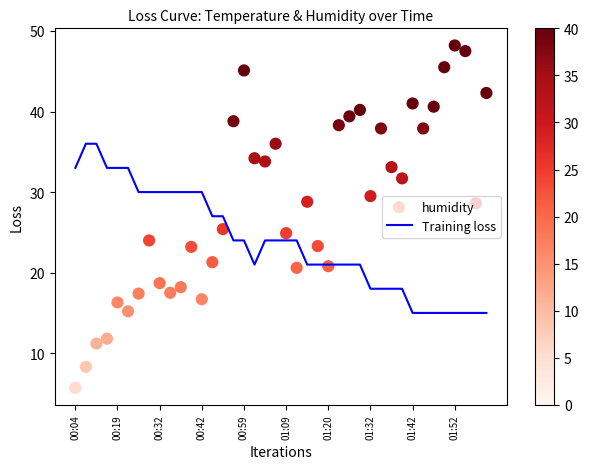

What are all the series names shown in the legend?

Training loss, humidity